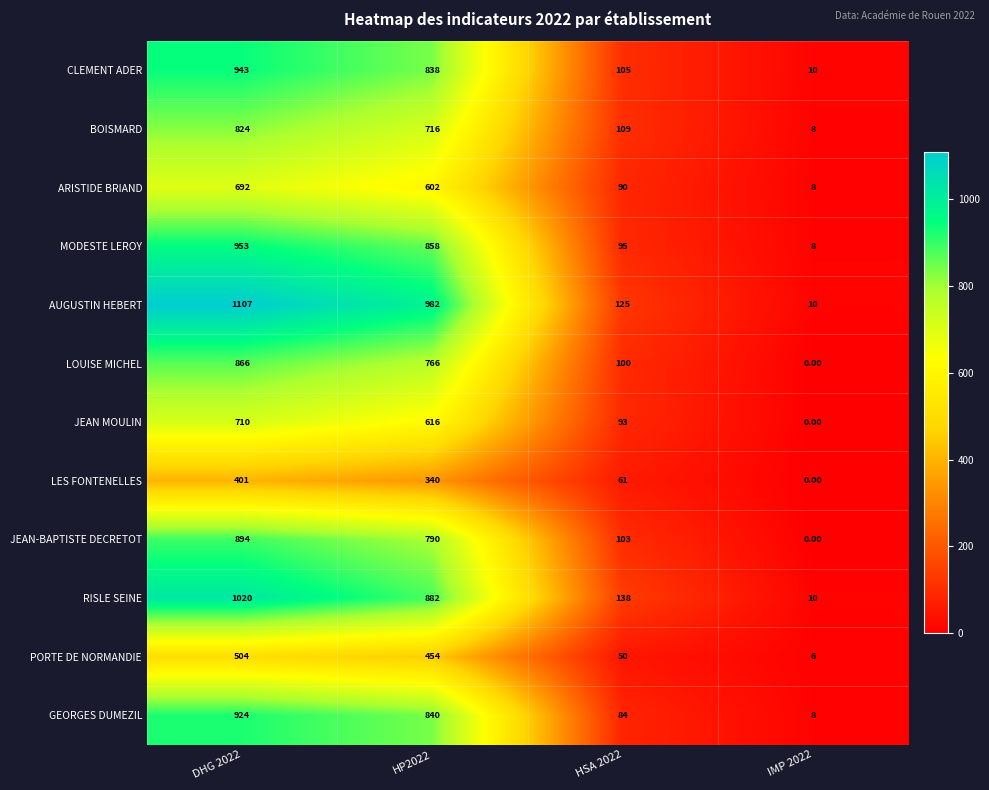

Rank the series at HP2022 from highest to lowest value.

AUGUSTIN HEBERT, RISLE SEINE, MODESTE LEROY, GEORGES DUMEZIL, CLEMENT ADER, JEAN-BAPTISTE DECRETOT, LOUISE MICHEL, BOISMARD, JEAN MOULIN, ARISTIDE BRIAND, PORTE DE NORMANDIE, LES FONTENELLES